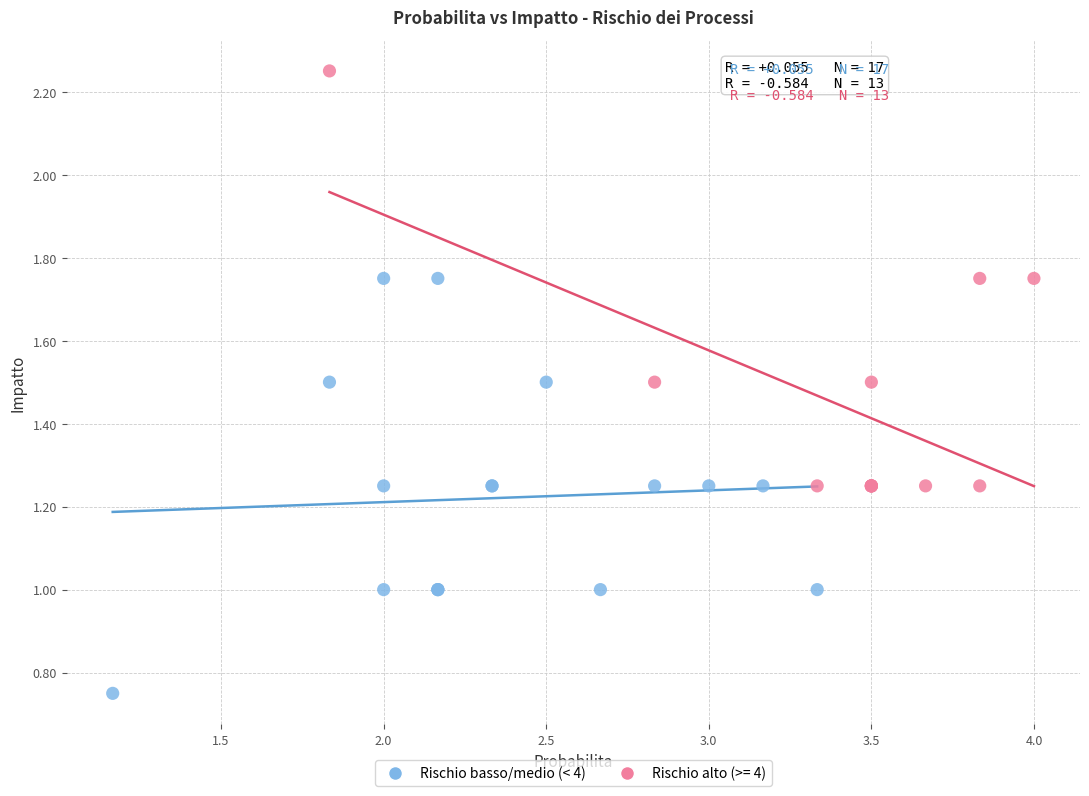

Which series contains the highest Y value?

Rischio alto (>= 4)